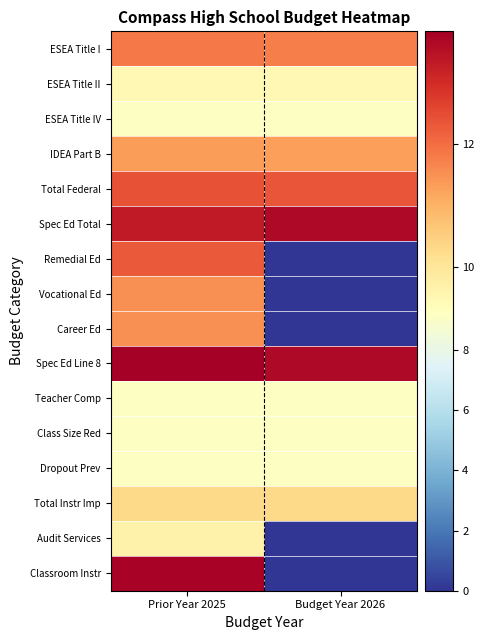

At how many categories does at least one series exceed 6?

2